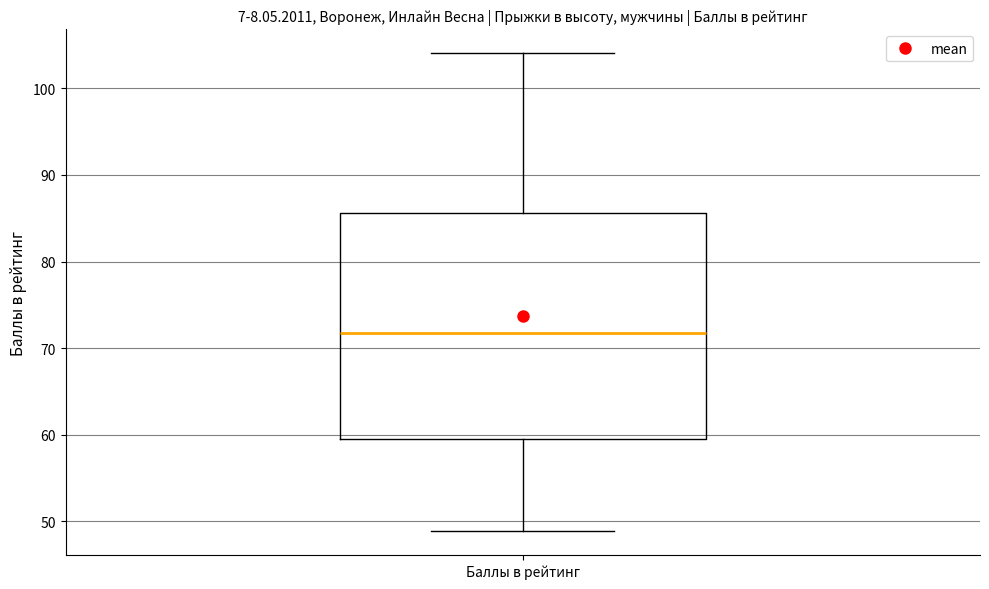

Where does the upper whisker of the box for Баллы в рейтинг end on the y-axis? The values are not printed on the chart, so give them approximately, as read against the axis.

104